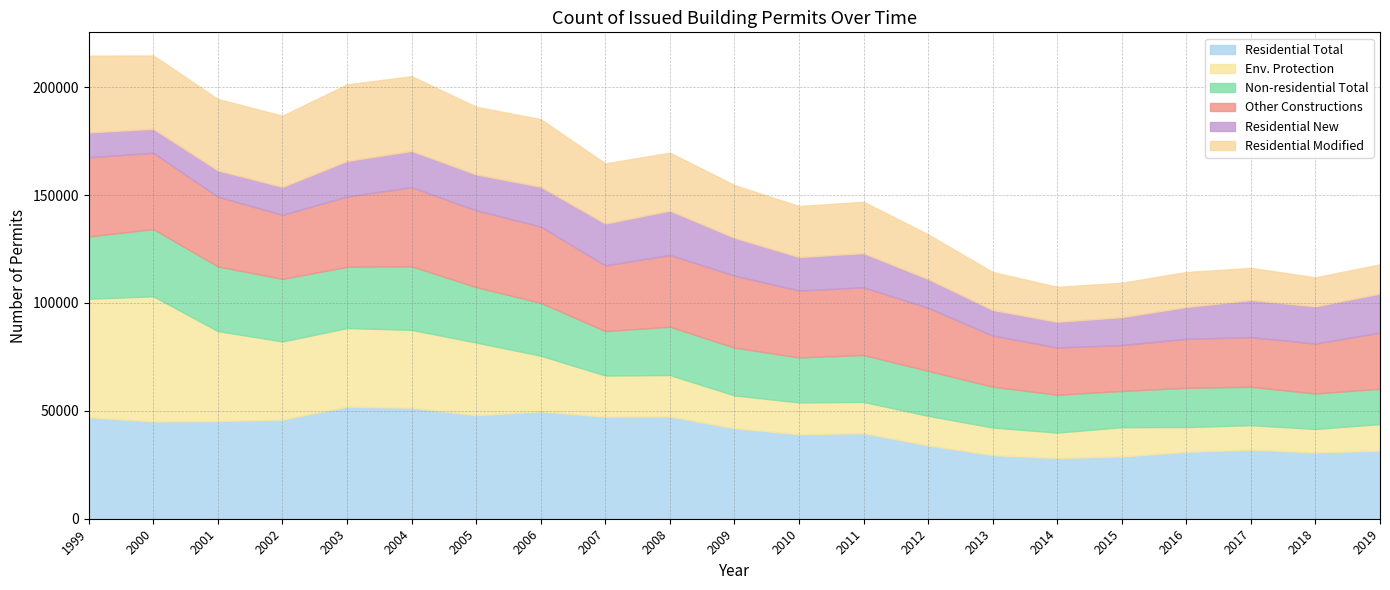

Between which two adjacent categories do Residential Modified and Residential New first intersect?

2016 and 2017